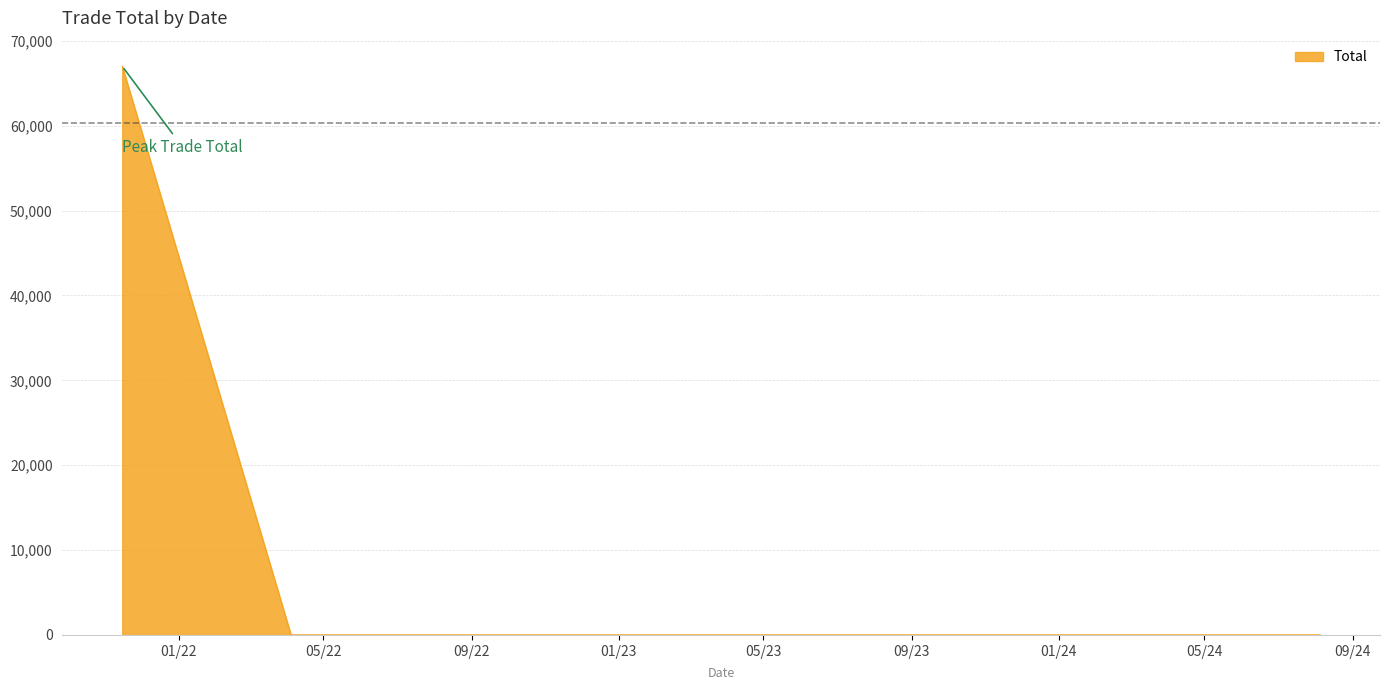

What is the maximum value shown in the chart?

67000.0